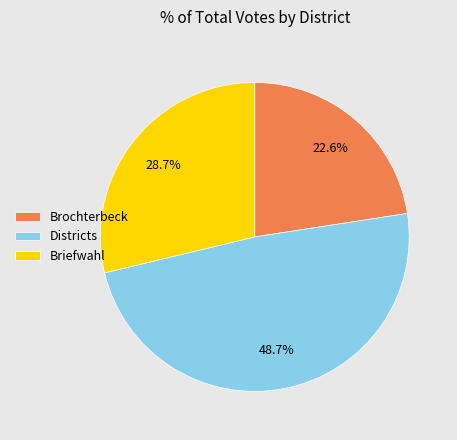

Between Brochterbeck and Briefwahl, which is larger?

Briefwahl